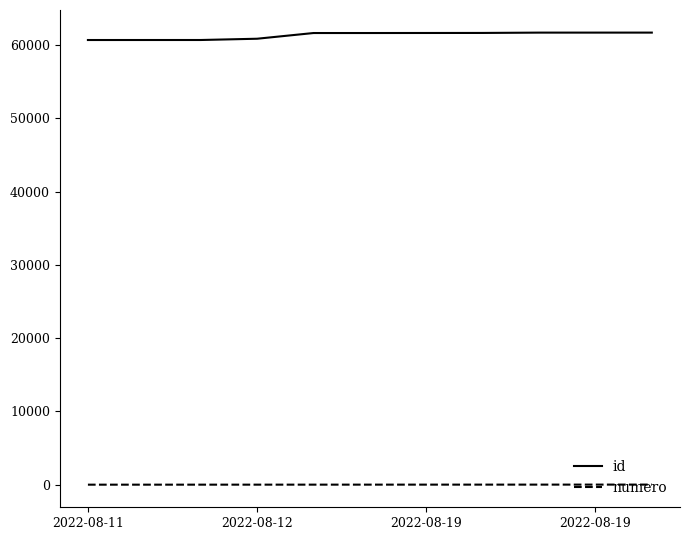

Rank the series by their average value, from lowest to highest.

numero, id